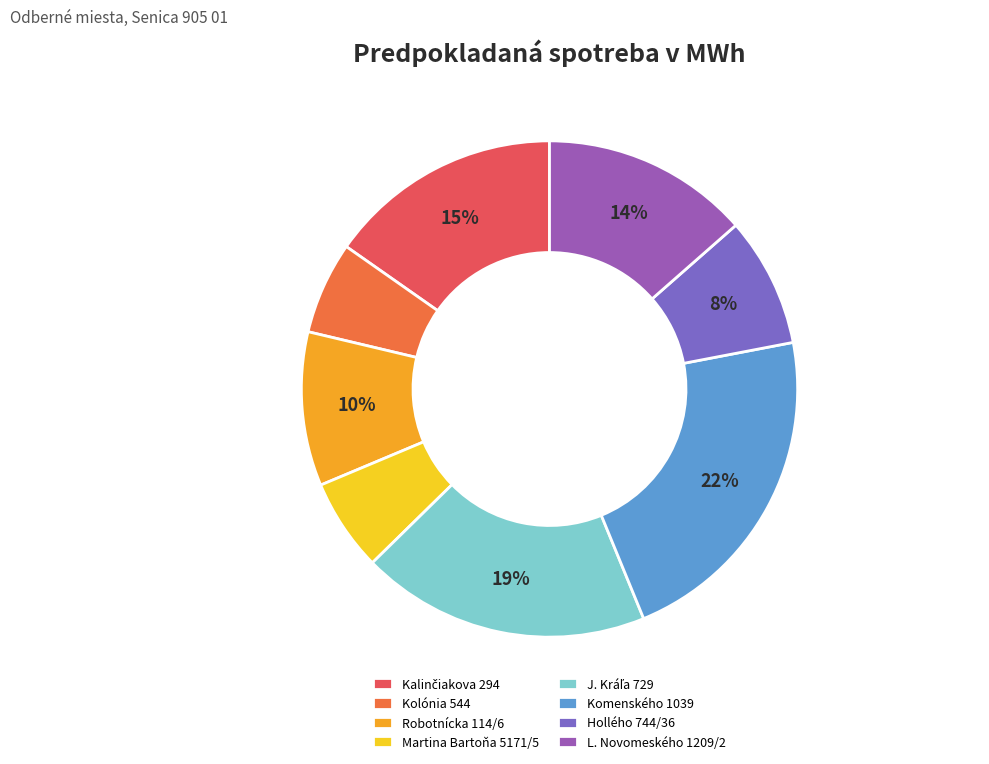

Combined, do Komenského 1039 and J. Kráľa 729 account for over 50%?

No